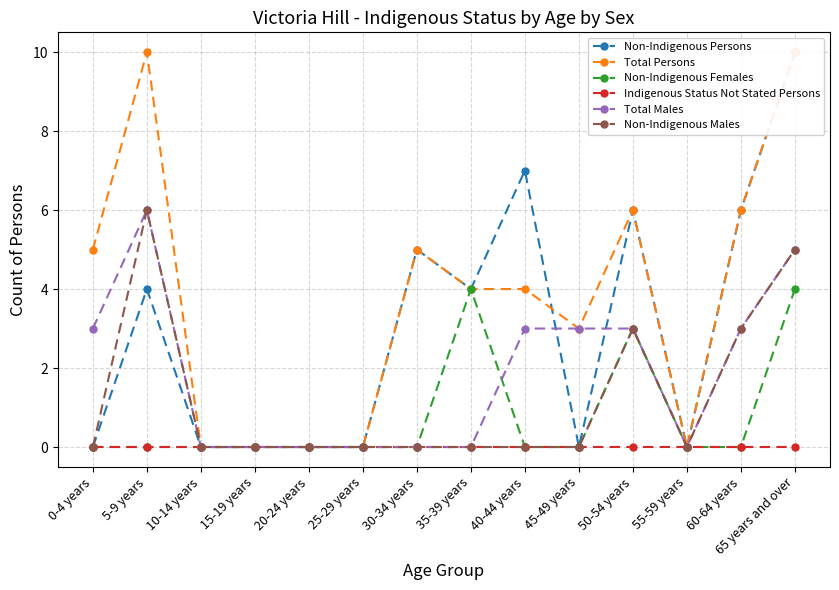

In Non-Indigenous Males, how many points are higher than both neighbors (excluding endpoints)?

2